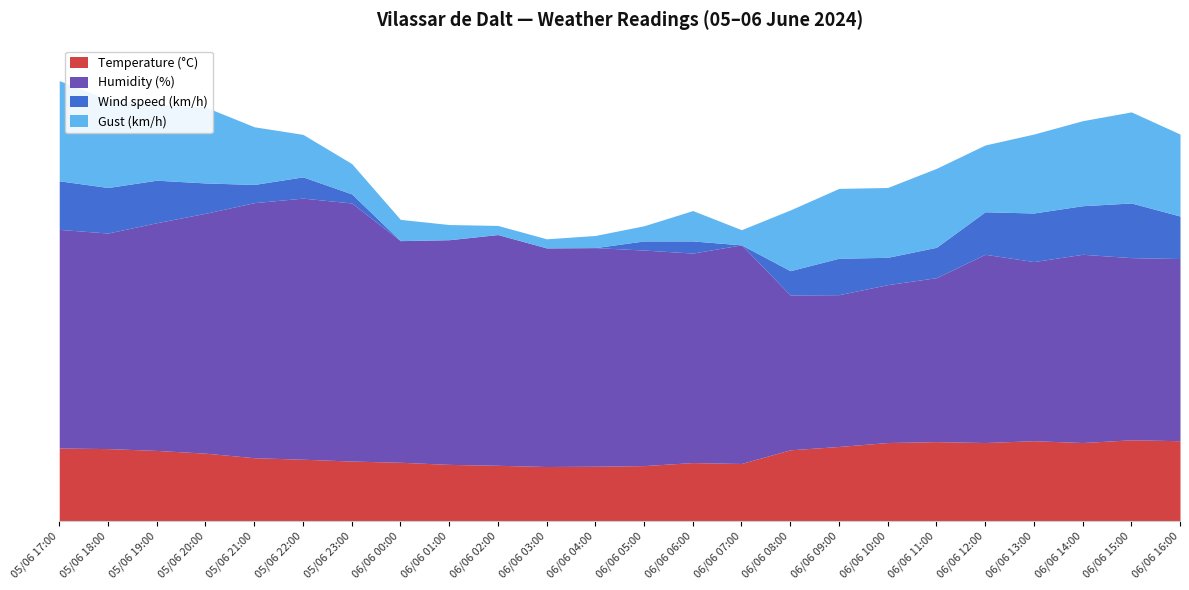

What is the difference between the Wind speed (km/h) values at 05/06 22:00 and 06/06 15:00?

11.0